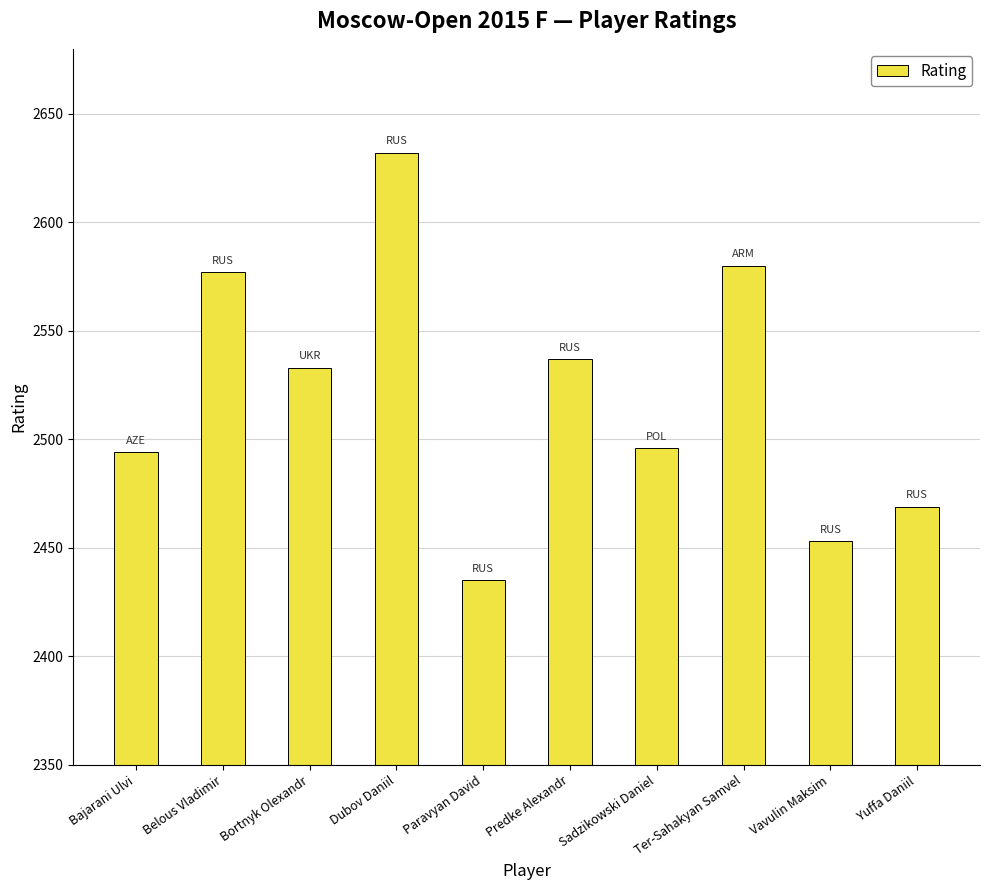

At which category does the chart reach its minimum across all series?

Paravyan David